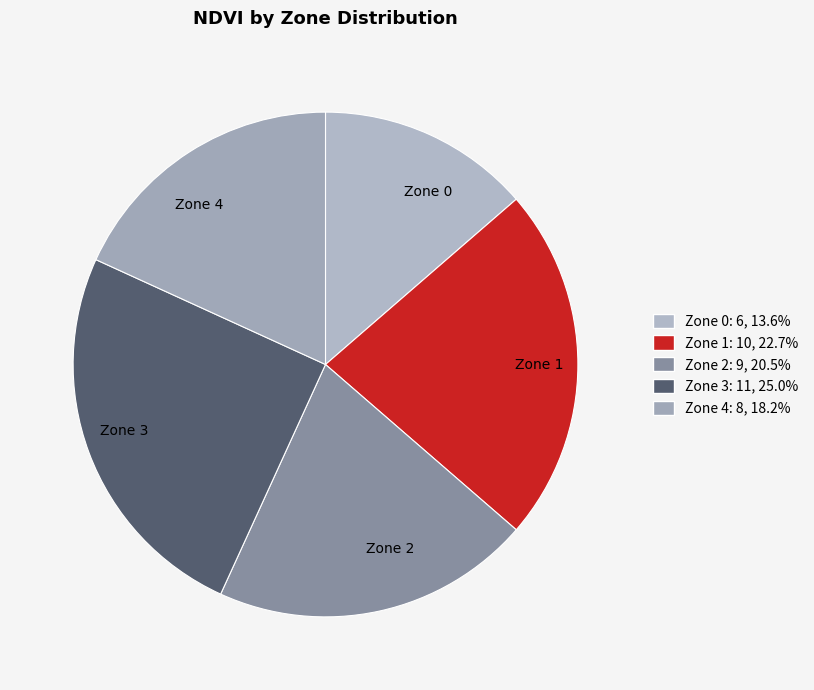

Approximately how many times larger is the value at Zone 2 compared to Zone 1?

0.9